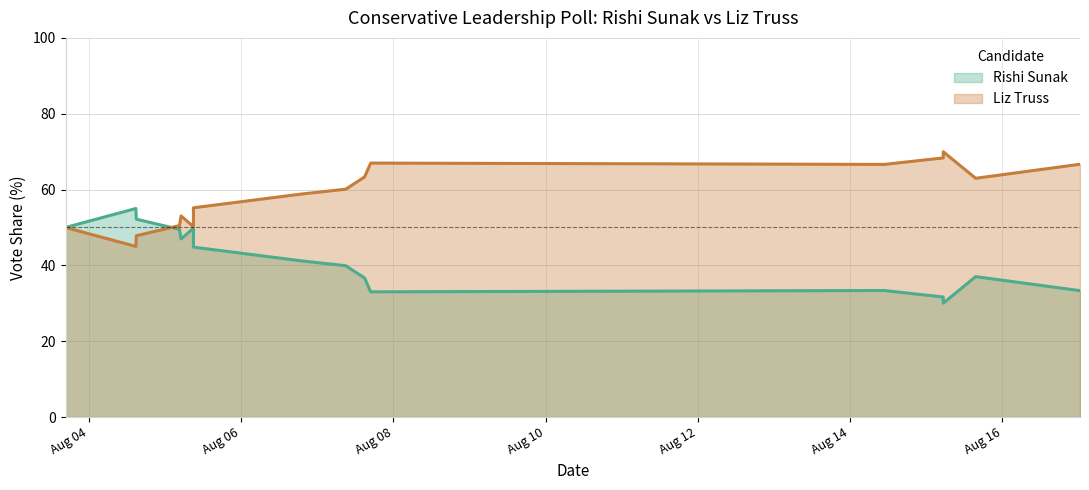

What is the total value across all series at 2022/08/15 05:24:02?

100.0